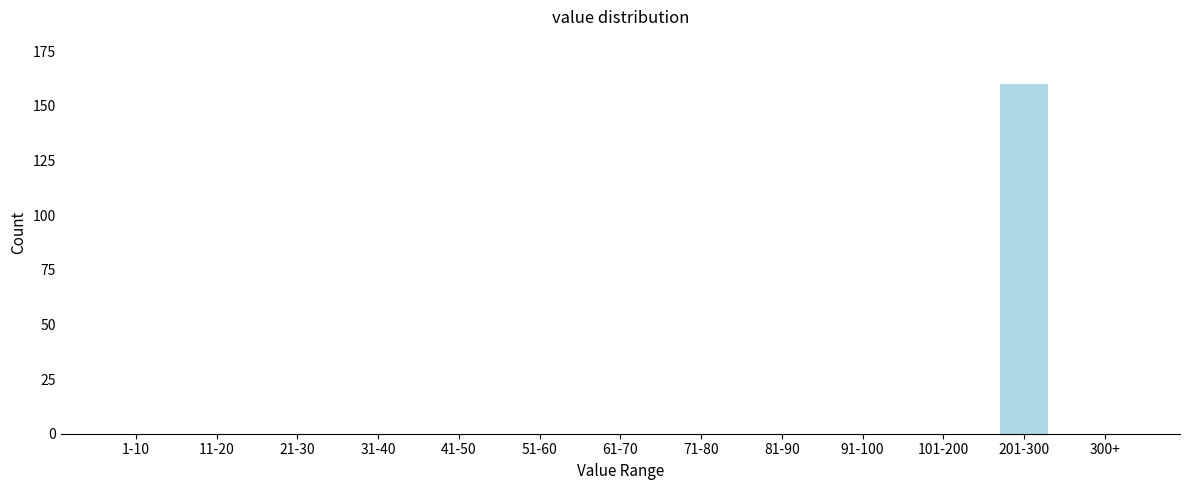

Reading right to left, transcribe all the data shown in this chart.

300+=0	201-300=160	101-200=0	91-100=0	81-90=0	71-80=0	61-70=0	51-60=0	41-50=0	31-40=0	21-30=0	11-20=0	1-10=0